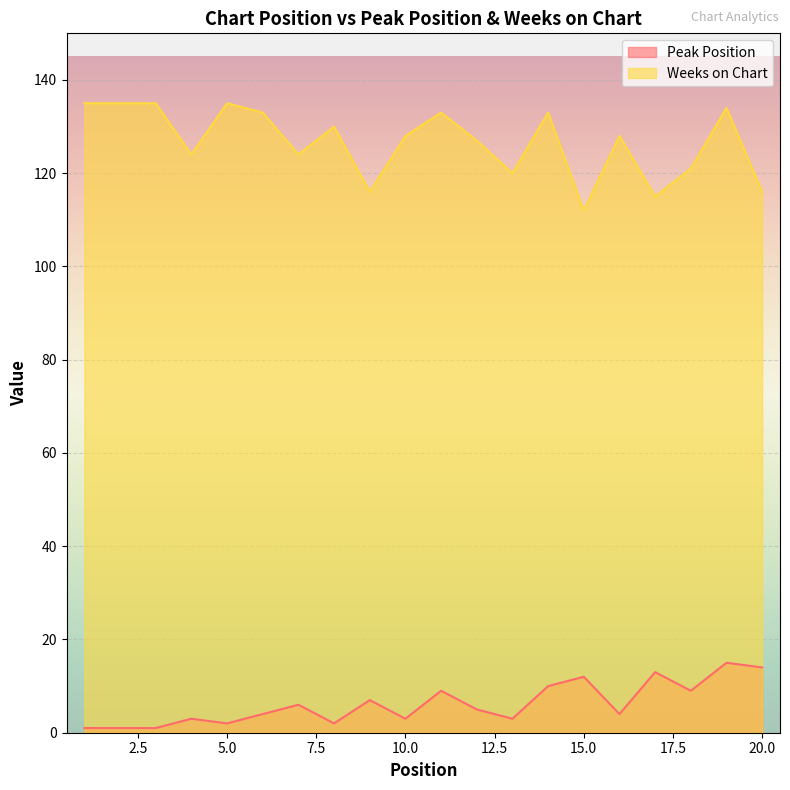

What is the spread (max minus min) of values at 20.0?

102